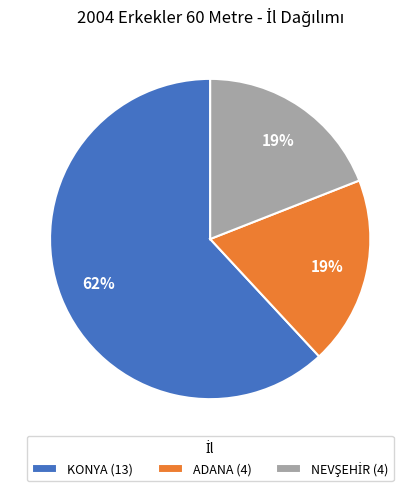

Is it true that ADANA (4) is 24% of the pie?

False